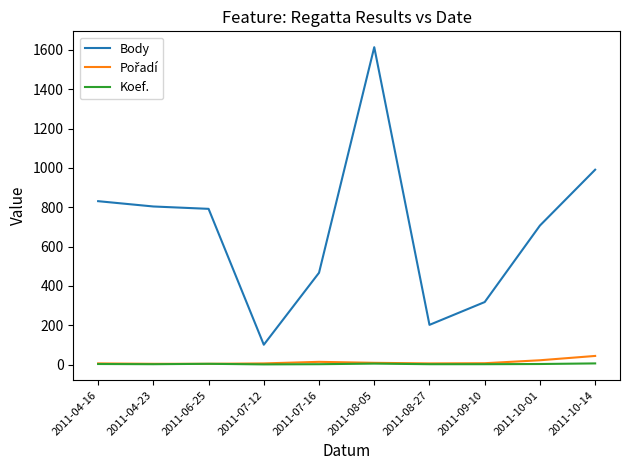

Which series has the largest range (max minus min)?

Body